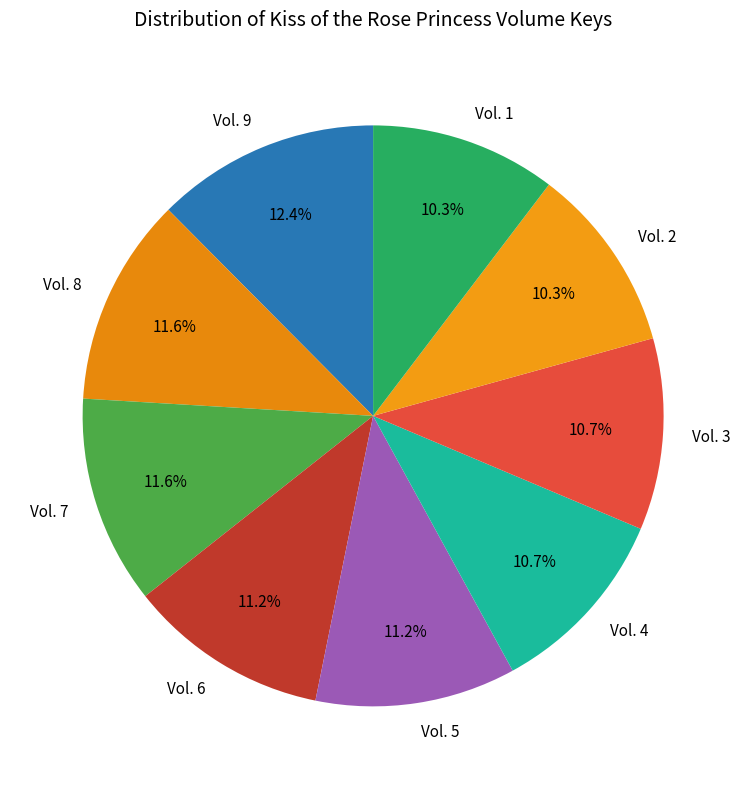

What is the ratio of the value at Vol. 7 to the value at Vol. 9?

0.9